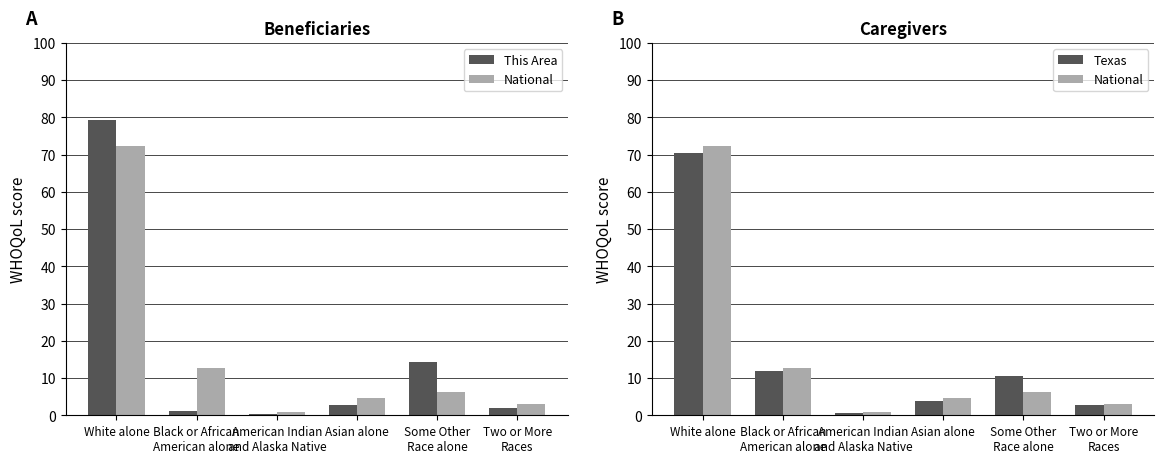

List the series in order of their peak value, lowest first.

Texas, National, This Area